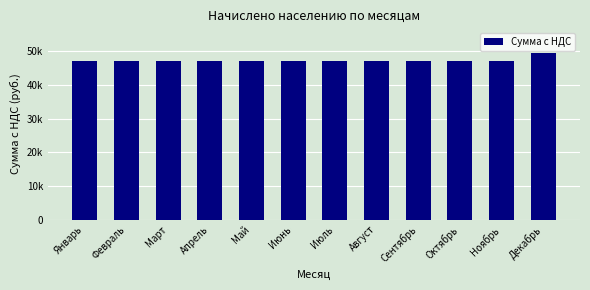

Reading left to right, what are all the values shown in this chart?

47064.7	47064.7	47064.7	47064.7	47064.7	47064.7	47064.7	47064.7	47064.7	47064.7	47064.7	49381.7